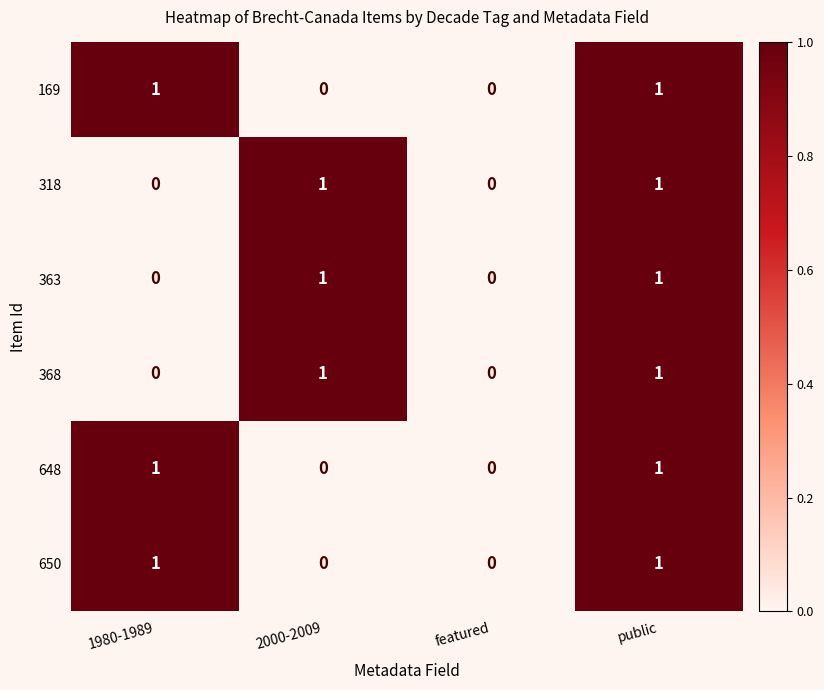

The 318 series shows 0 at public. True or false?

False